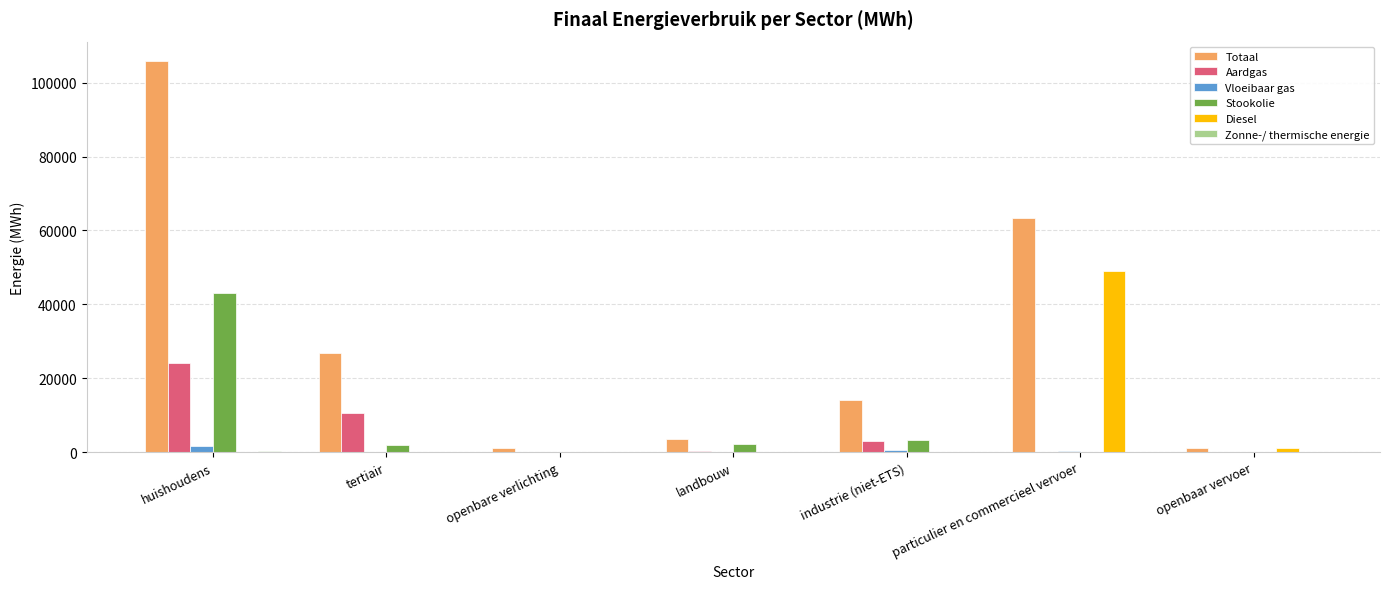

Is the value of Totaal at tertiair greater than the value of Stookolie at openbare verlichting?

Yes